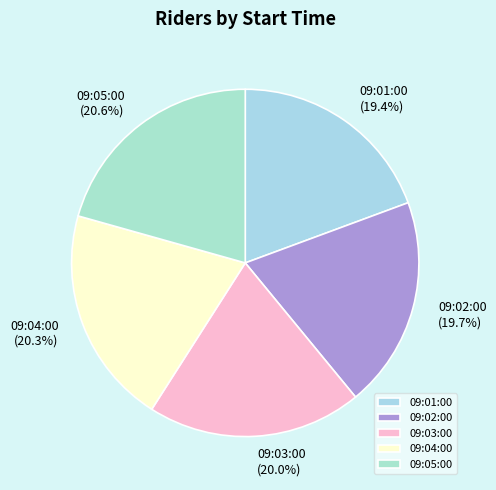

What percentage do 09:04:00 and 09:02:00 together represent?

40.0%